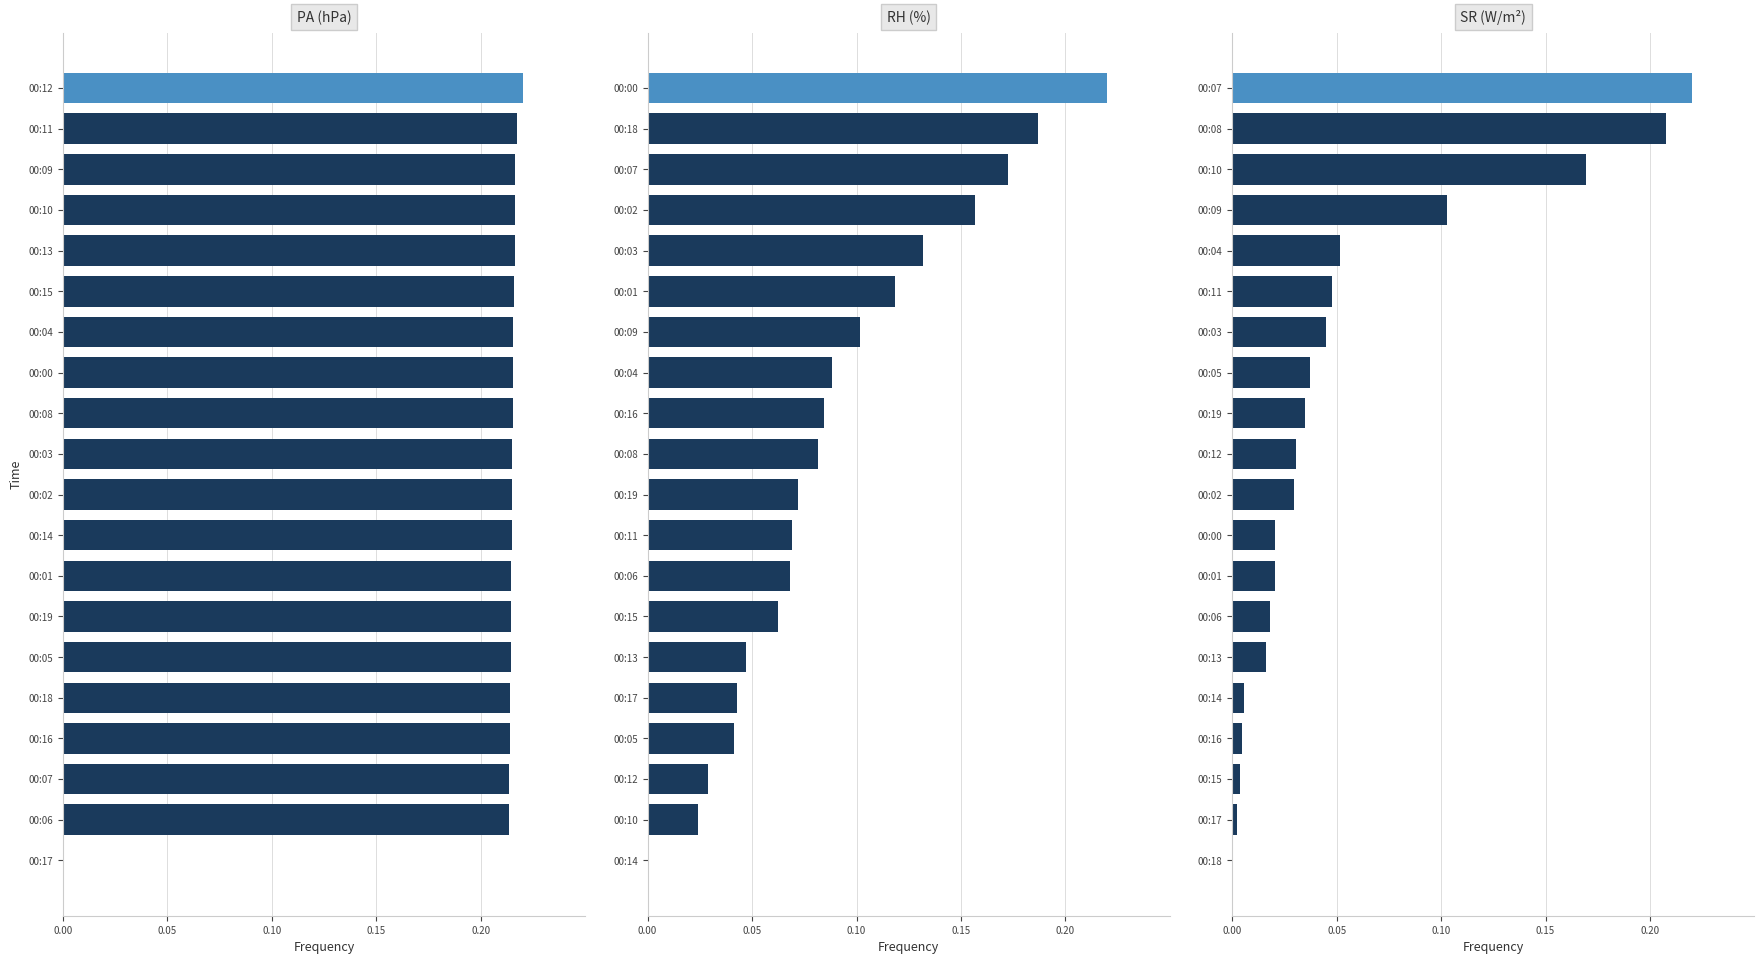

Reading left to right, extract all data points from this chart.

PA (hPa): 0.2	0.2	0.2	0.2	0.2	0.2	0.2	0.2	0.2	0.2	0.2	0.2	0.2	0.2	0.2	0.2	0.2	0.2	0.2	0.0
RH (%): 0.2	0.2	0.2	0.2	0.1	0.1	0.1	0.1	0.1	0.1	0.1	0.1	0.1	0.1	0.0	0.0	0.0	0.0	0.0	0.0
SR (W/m²): 0.2	0.2	0.2	0.1	0.1	0.0	0.0	0.0	0.0	0.0	0.0	0.0	0.0	0.0	0.0	0.0	0.0	0.0	0.0	0.0